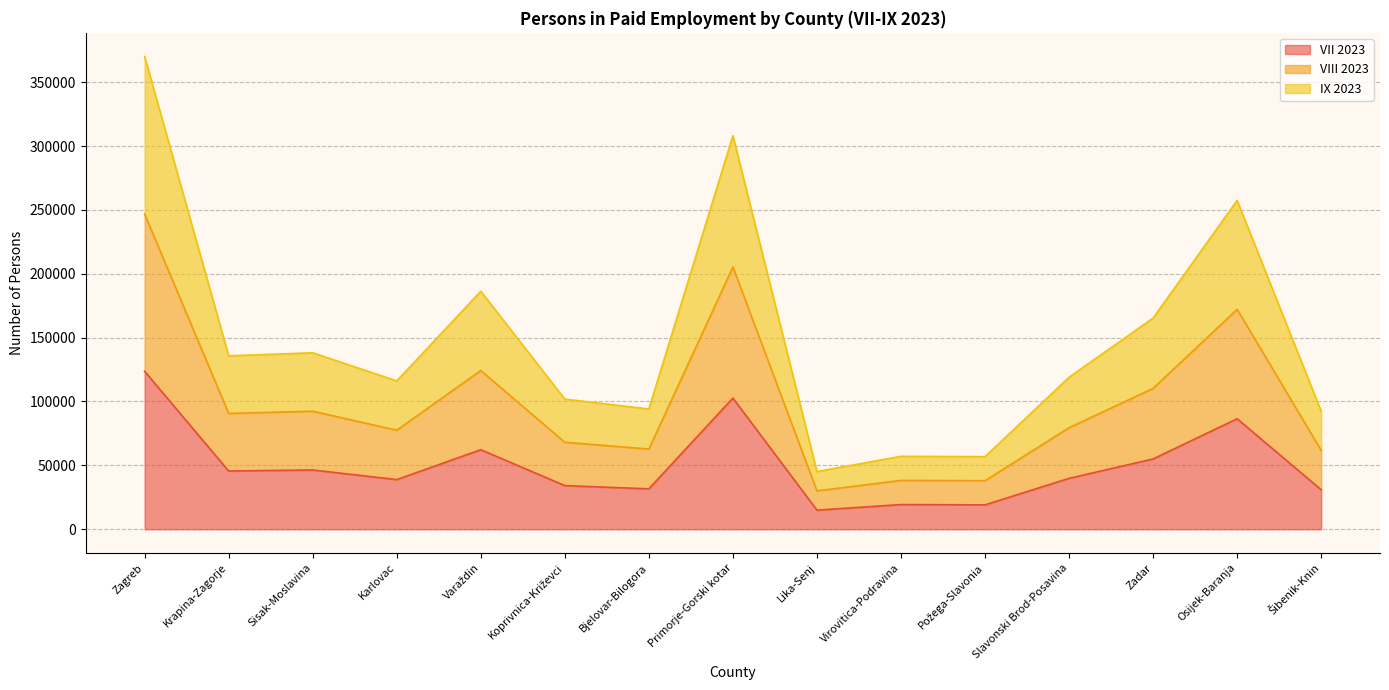

Does the chart display data point markers on the line(s)?

No